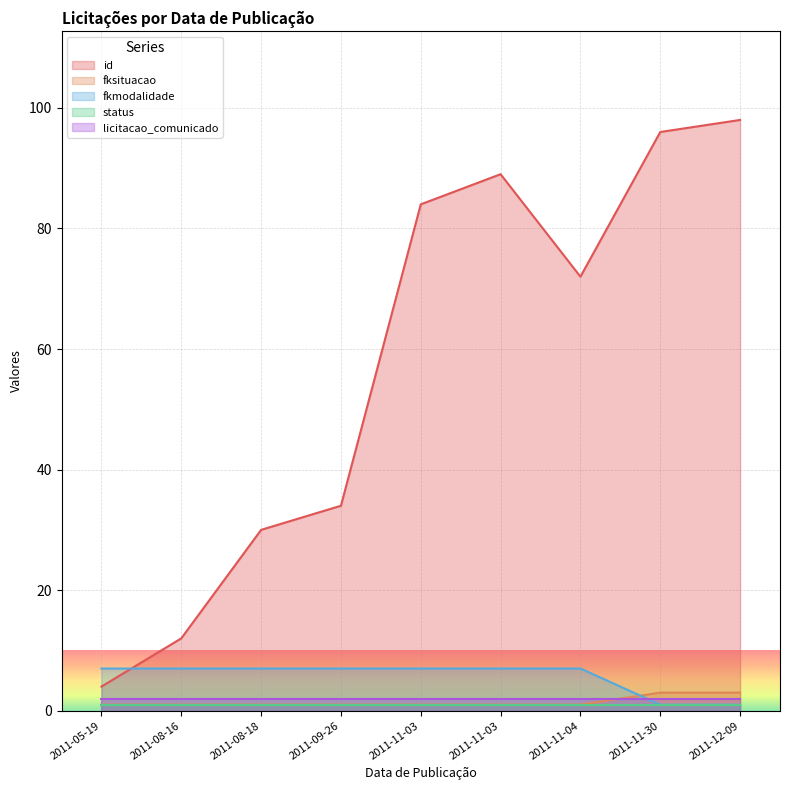

What is the spread (max minus min) of values at 2011-08-16?

11